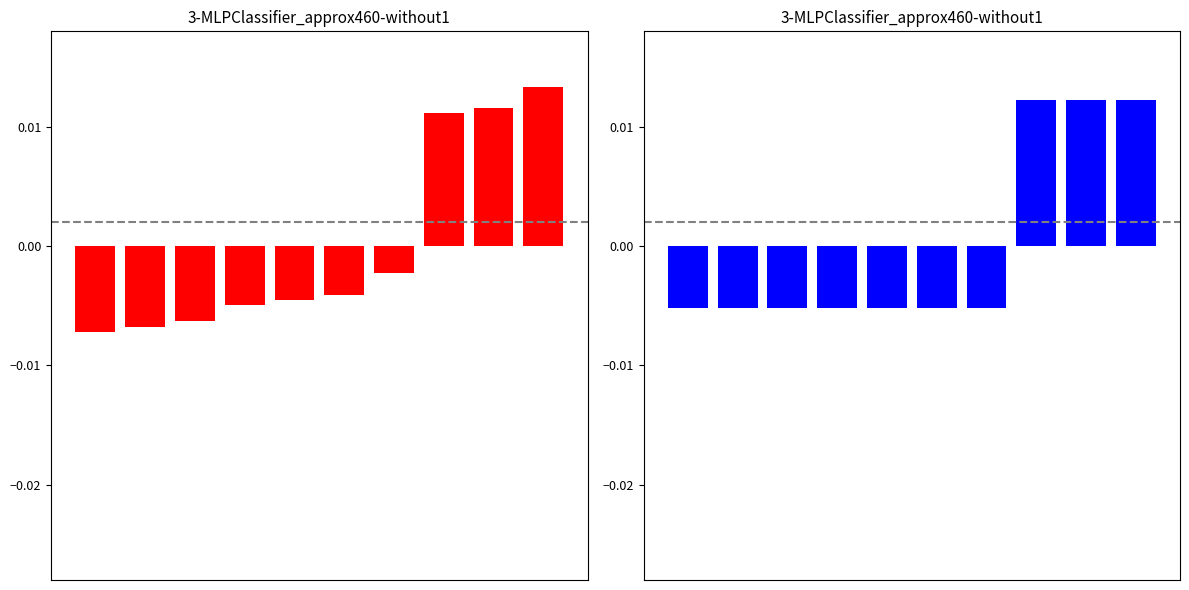

How many categories are shown in the chart?

10